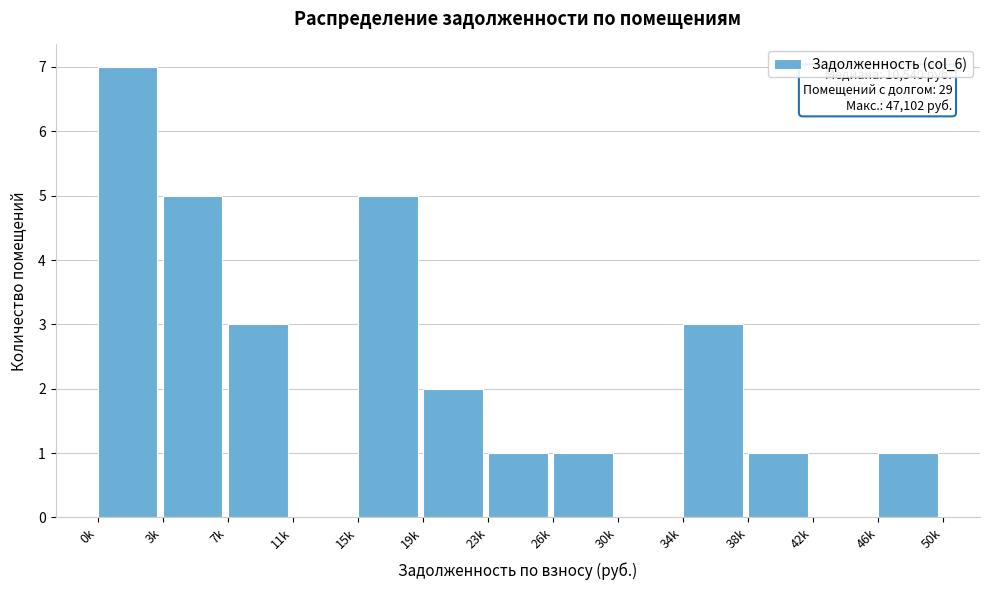

Reading left to right, transcribe all the data shown in this chart.

0k=7	3k=5	7k=3	11k=0	15k=5	19k=2	23k=1	26k=1	30k=0	34k=3	38k=1	42k=0	46k=1